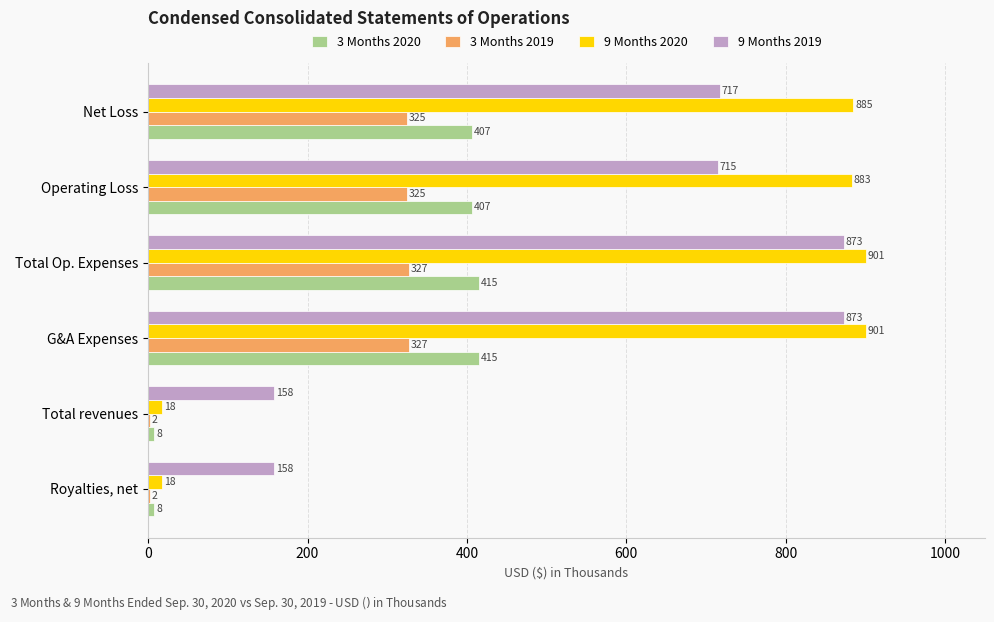

The value of 9 Months 2020 at Operating Loss is 1589. True or false?

False